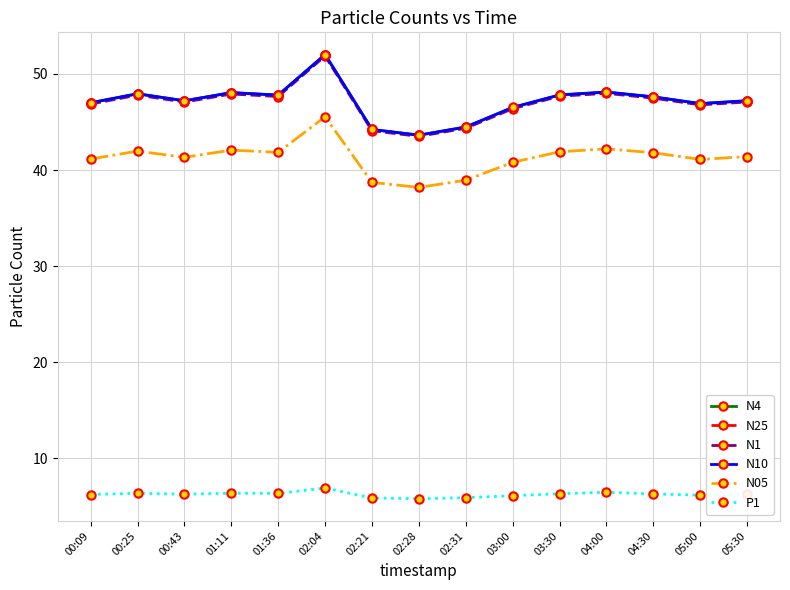

What is the difference between the highest and lowest values at 05:30?

41.0